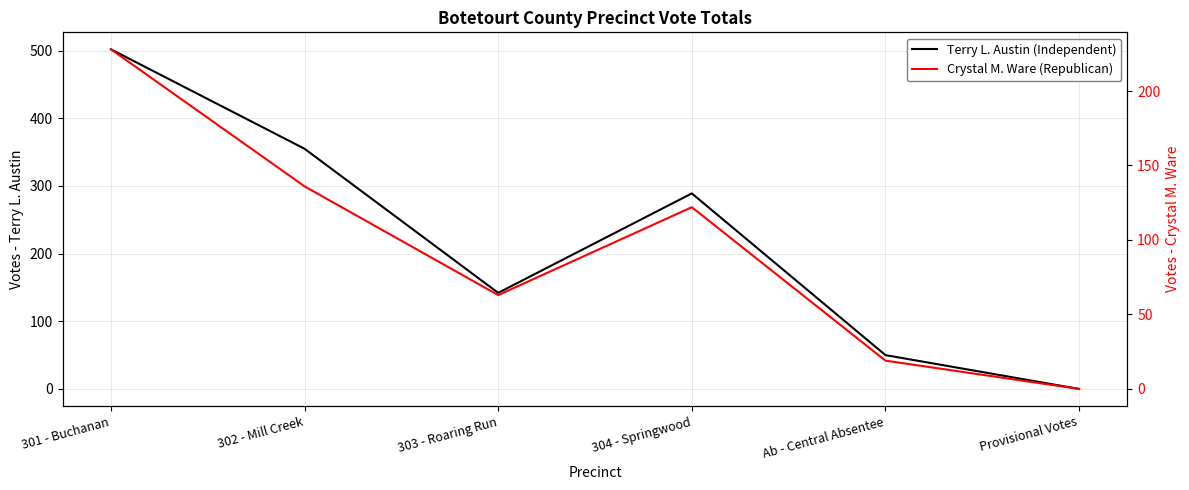

Reading left to right, extract all data points from this chart.

Terry L. Austin (Independent): 301 - Buchanan=502	302 - Mill Creek=355	303 - Roaring Run=142	304 - Springwood=289	Ab - Central Absentee=50	Provisional Votes=0
Crystal M. Ware (Republican): 301 - Buchanan=228	302 - Mill Creek=136	303 - Roaring Run=63	304 - Springwood=122	Ab - Central Absentee=19	Provisional Votes=0